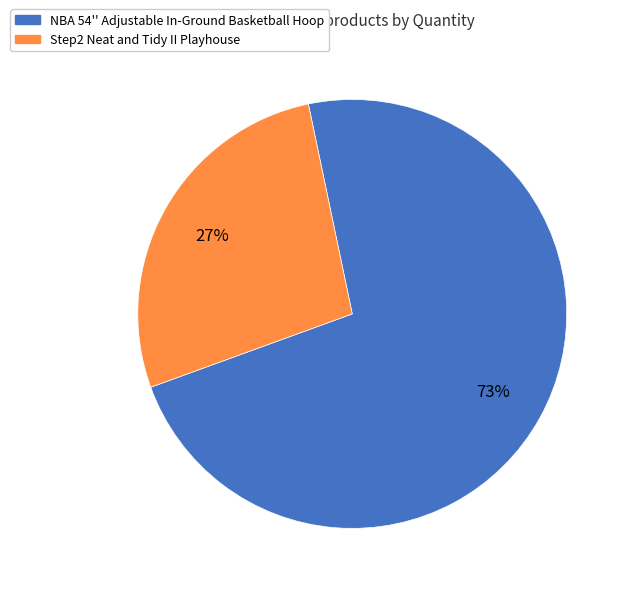

Between NBA 54'' Adjustable In-Ground Basketball Hoop and Step2 Neat and Tidy II Playhouse, which is larger?

NBA 54'' Adjustable In-Ground Basketball Hoop